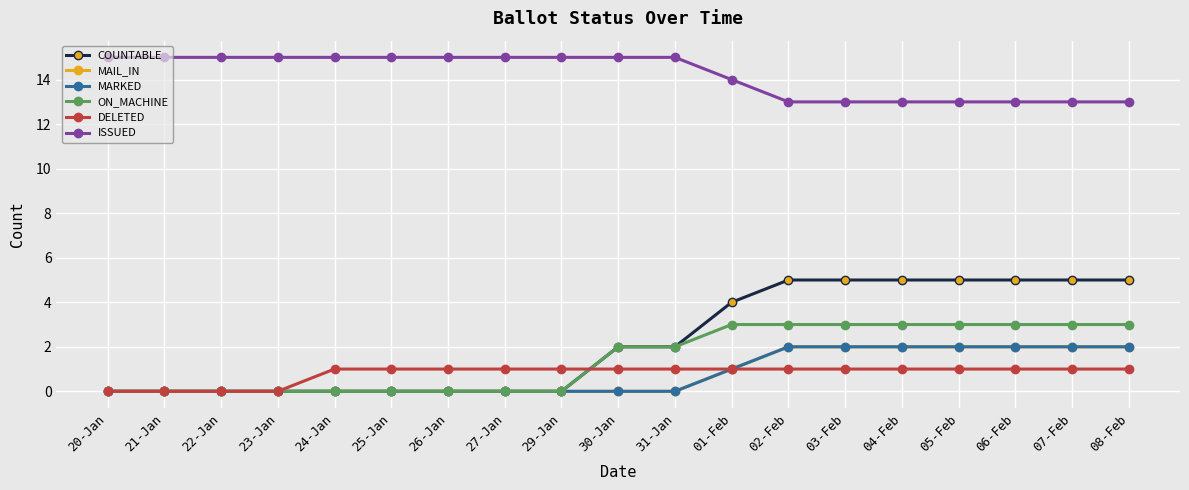

What position from the right is 02-Feb?

7